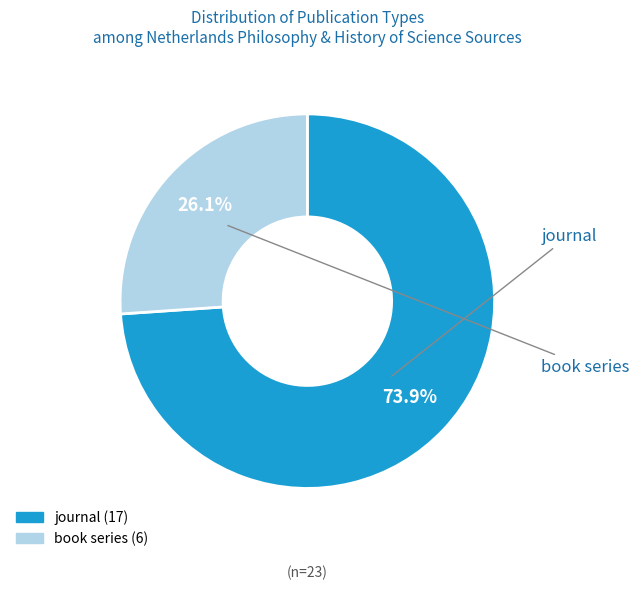

True or false: journal accounts for 68% of the total.

False